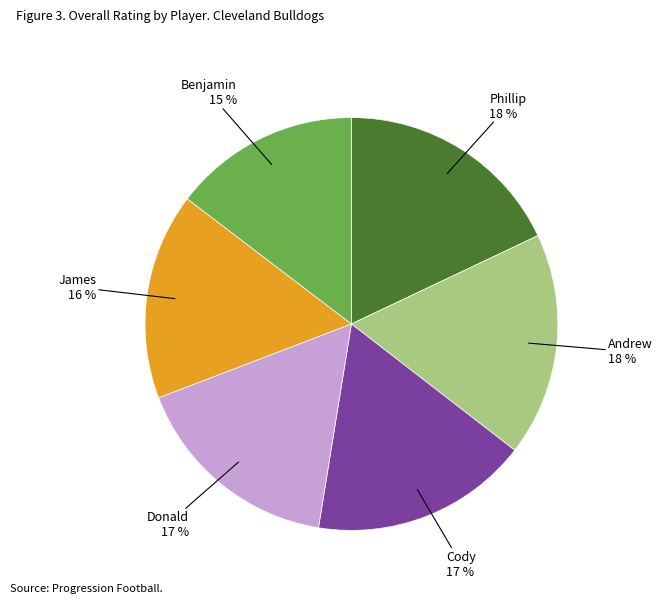

To the nearest percent, what is the average slice percentage?

17%